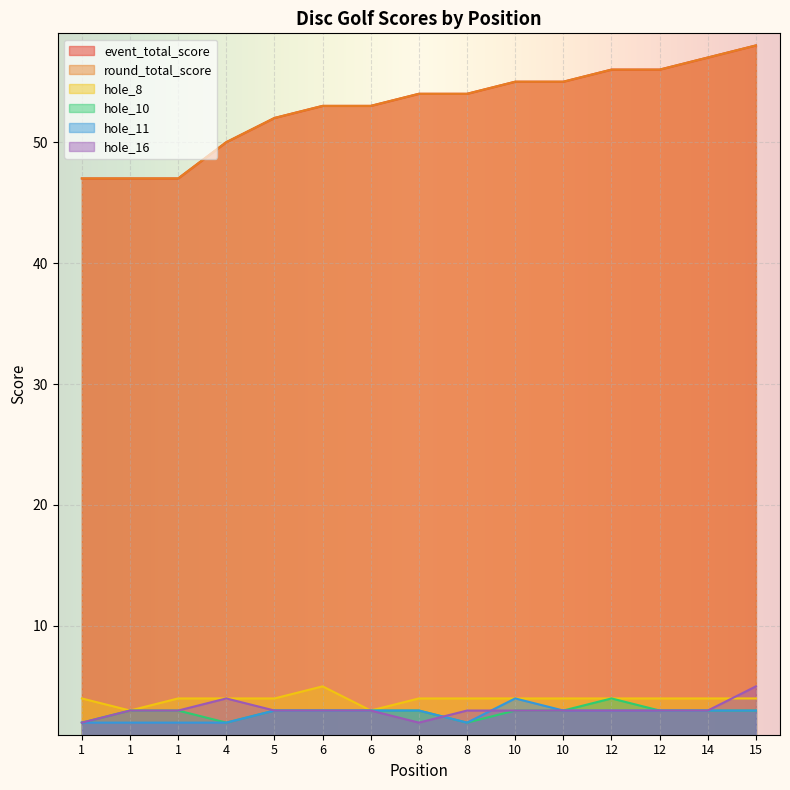

Where does the hole_8 series first go above 4?

6